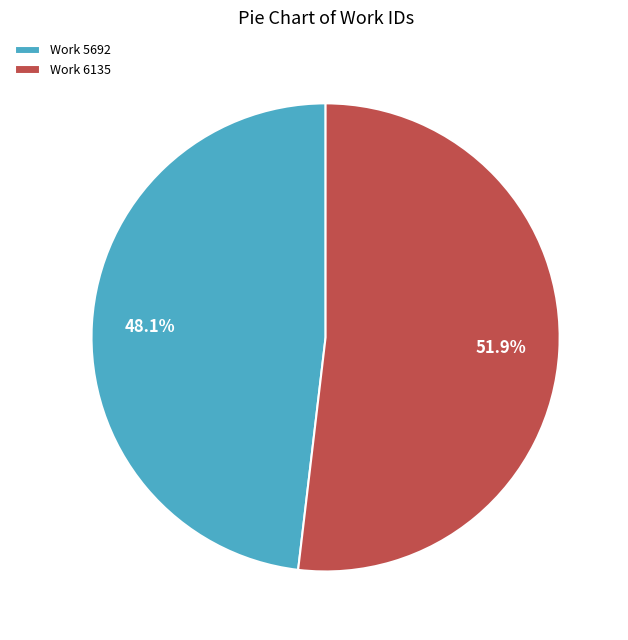

How many slices are in this pie chart?

2